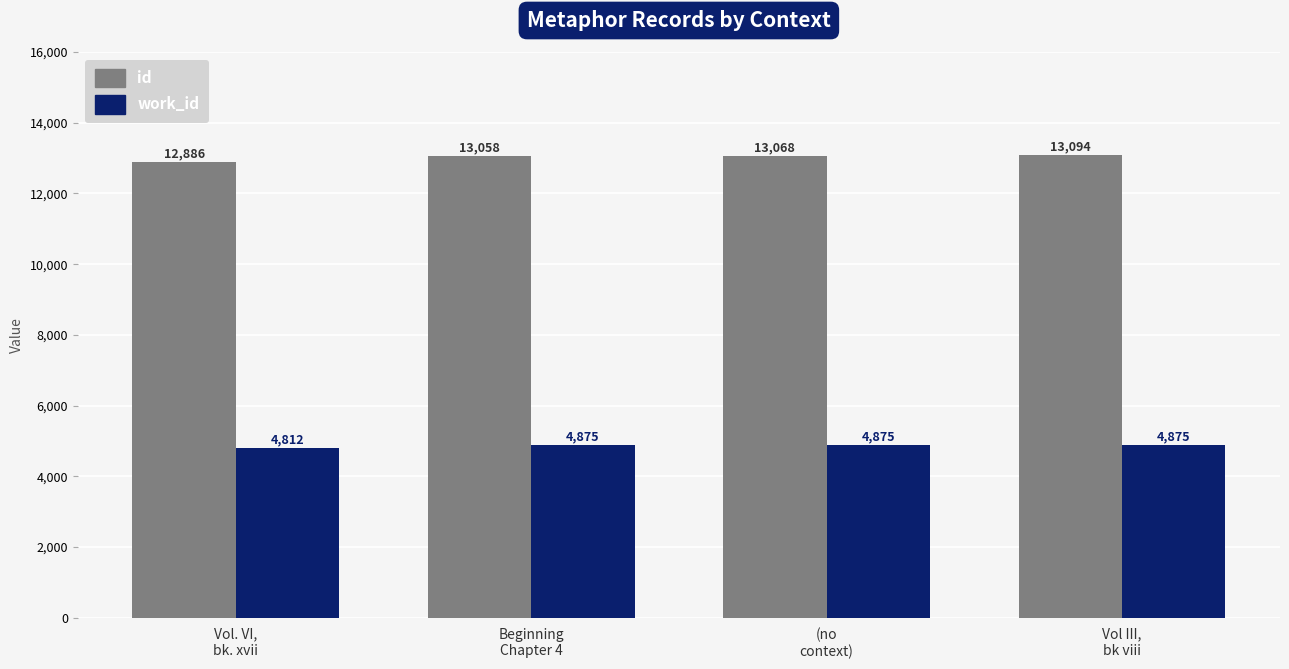

Is the value of work_id at Vol III,
bk viii greater than the value of id at Vol III,
bk viii?

No